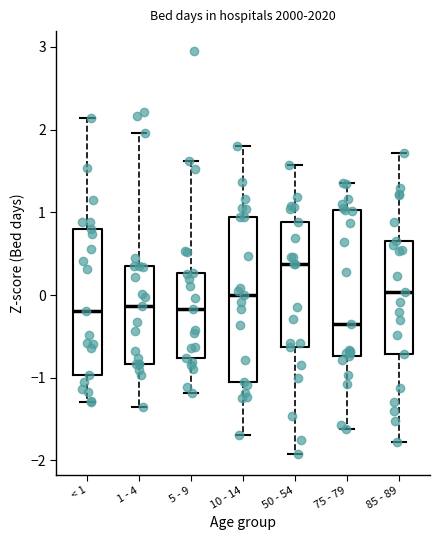

Where is the upper edge of the box for 5 - 9 on the y-axis? The values are not printed on the chart, so give them approximately, as read against the axis.

0.3